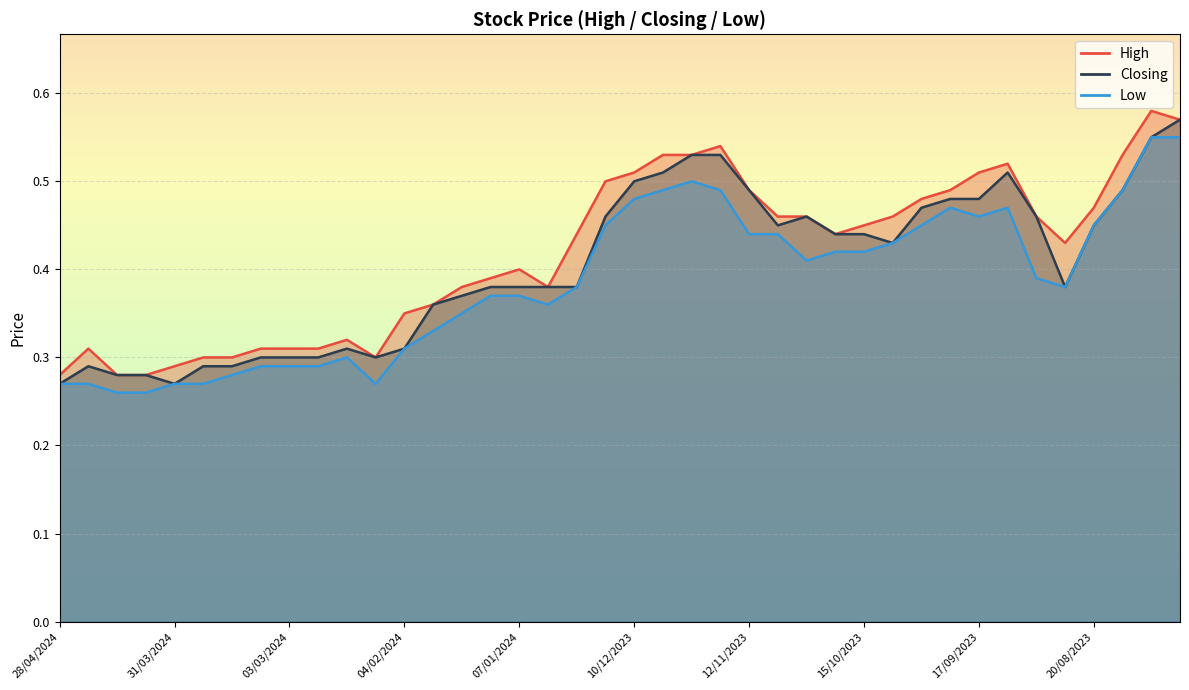

Is it true that Low equals 0.7 at 20/08/2023?

False